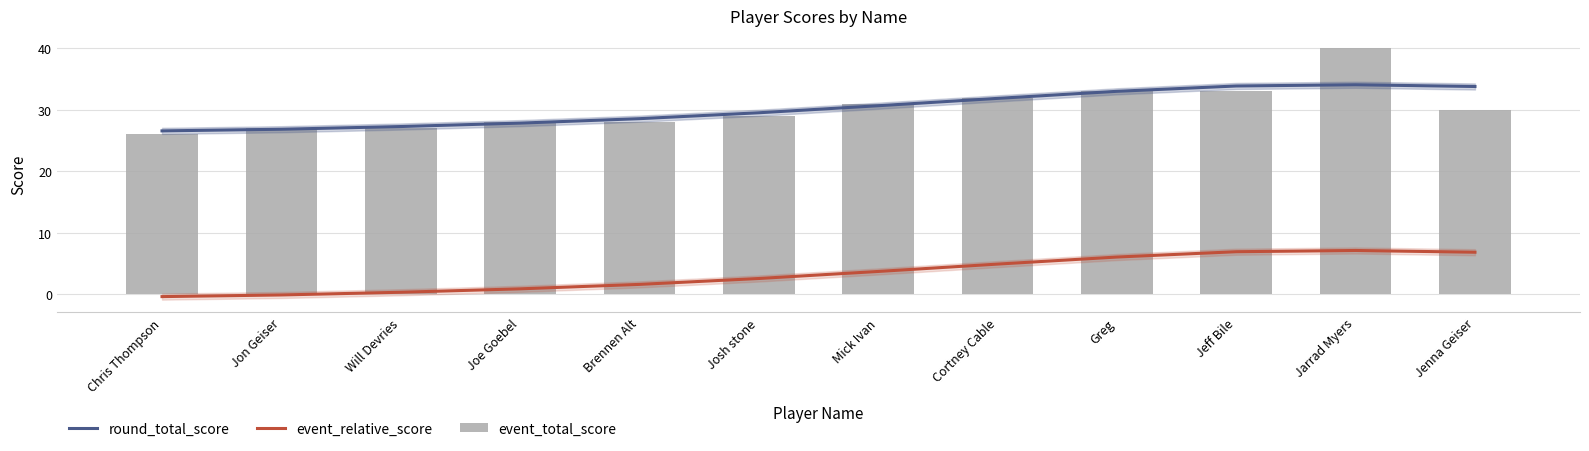

What is the maximum value shown in the chart?

40.0